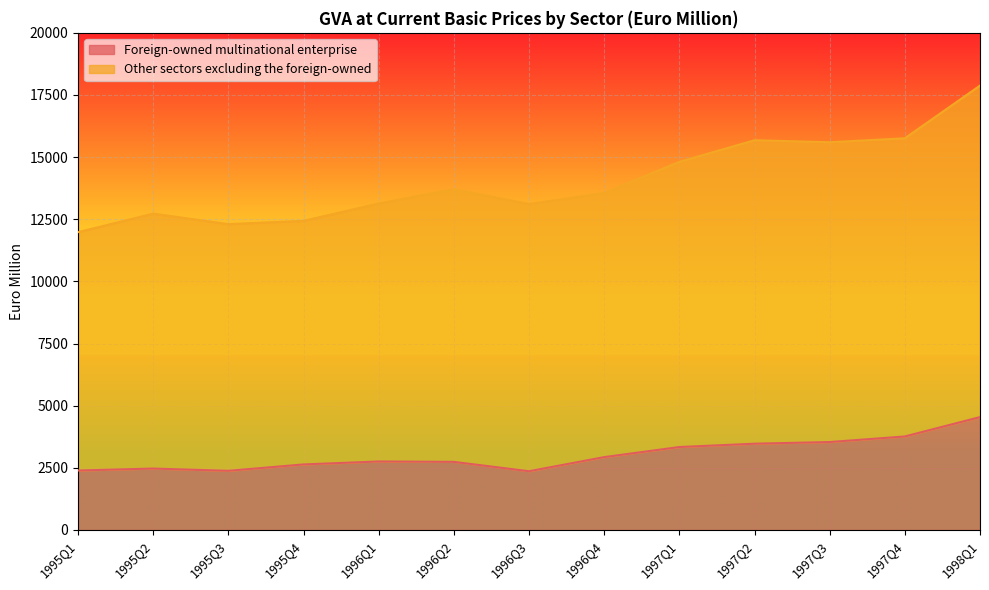

True or false: Other sectors excluding the foreign-owned and Foreign-owned multinational enterprise intersect in this chart.

False